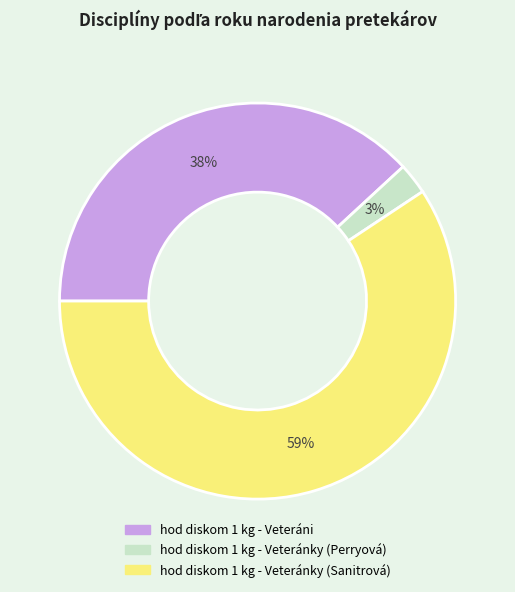

What is the ratio of the value at hod diskom 1 kg - Veteránky (Sanitrová) to the value at hod diskom 1 kg - Veteráni?

1.6